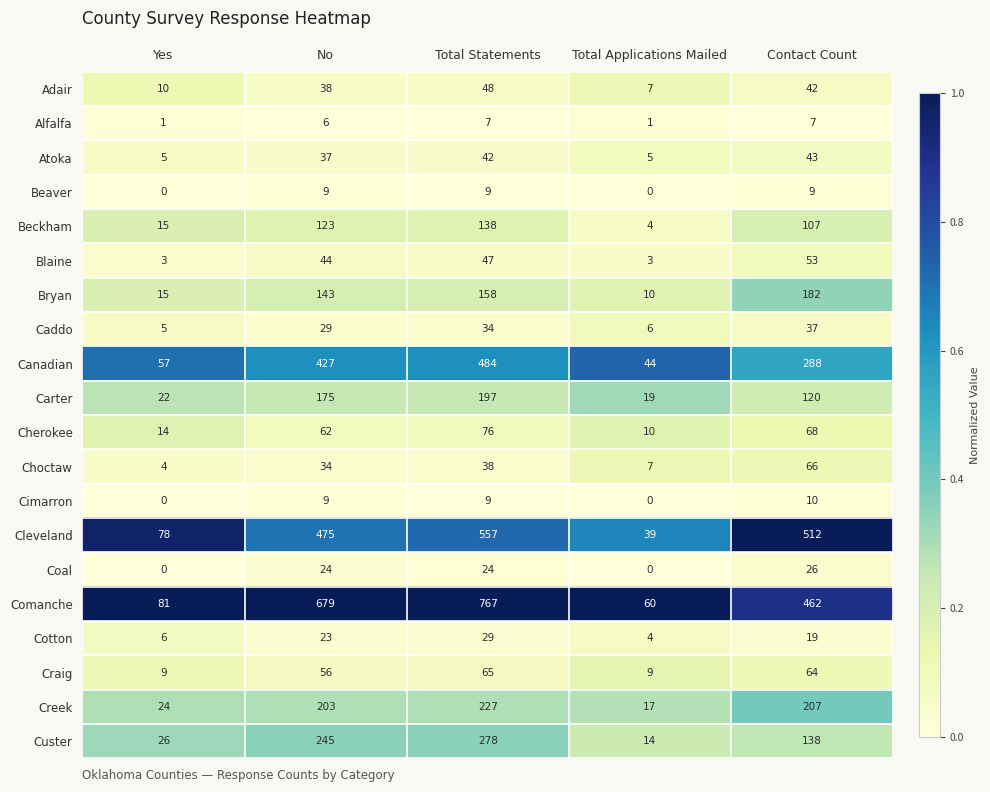

Rank the series by their maximum value, from lowest to highest.

Alfalfa, Beaver, Cimarron, Coal, Cotton, Caddo, Atoka, Adair, Blaine, Craig, Choctaw, Cherokee, Beckham, Bryan, Carter, Creek, Custer, Canadian, Cleveland, Comanche